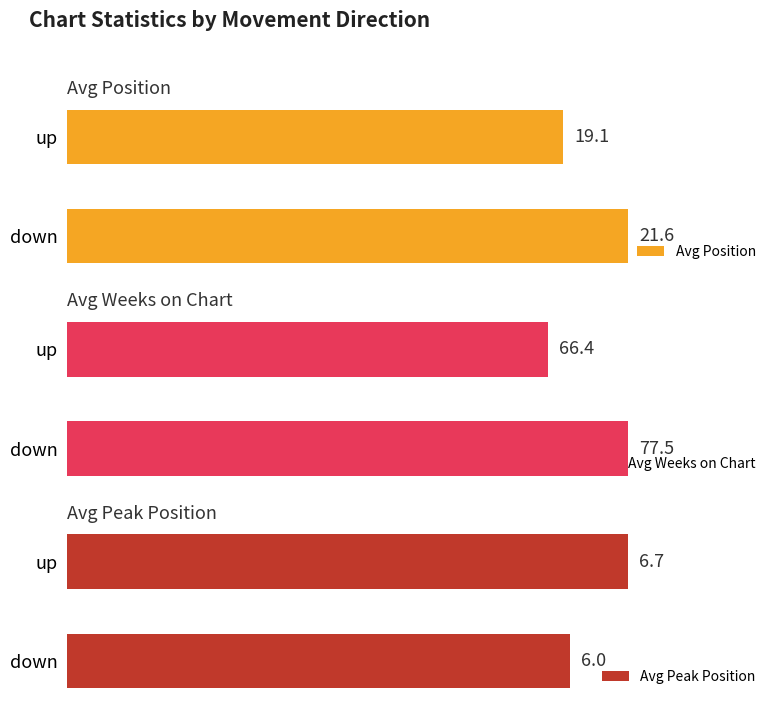

Rank the series by their average value, from highest to lowest.

Avg Weeks on Chart, Avg Position, Avg Peak Position